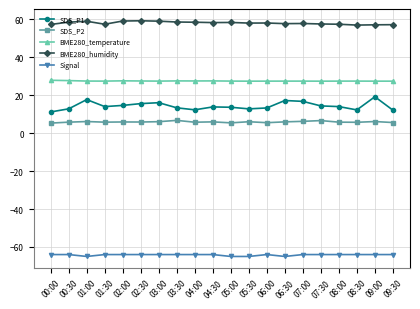

At which category does SDS_P1 reach its first local peak?

01:00